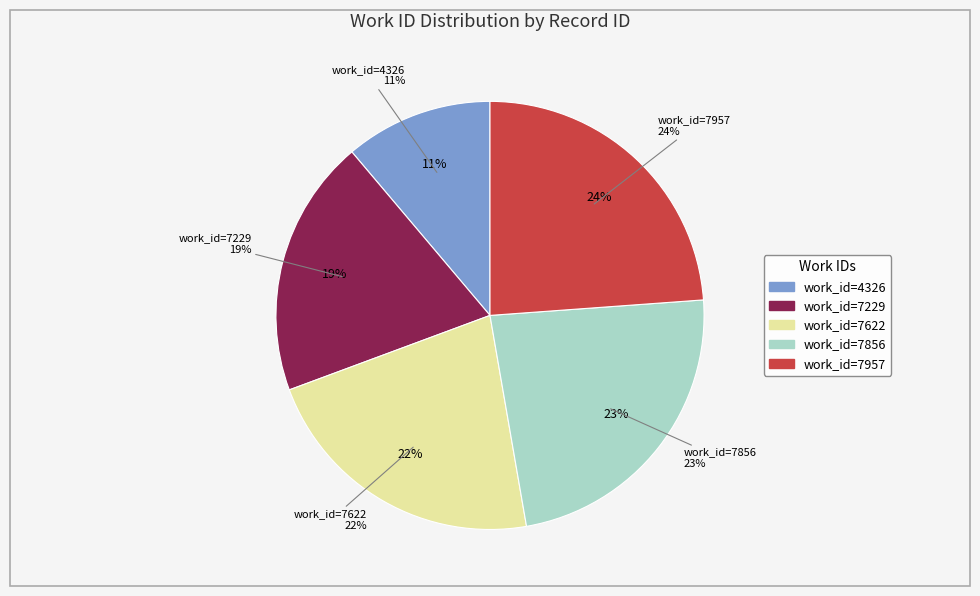

Is it true that 7957 is 37% of the pie?

False